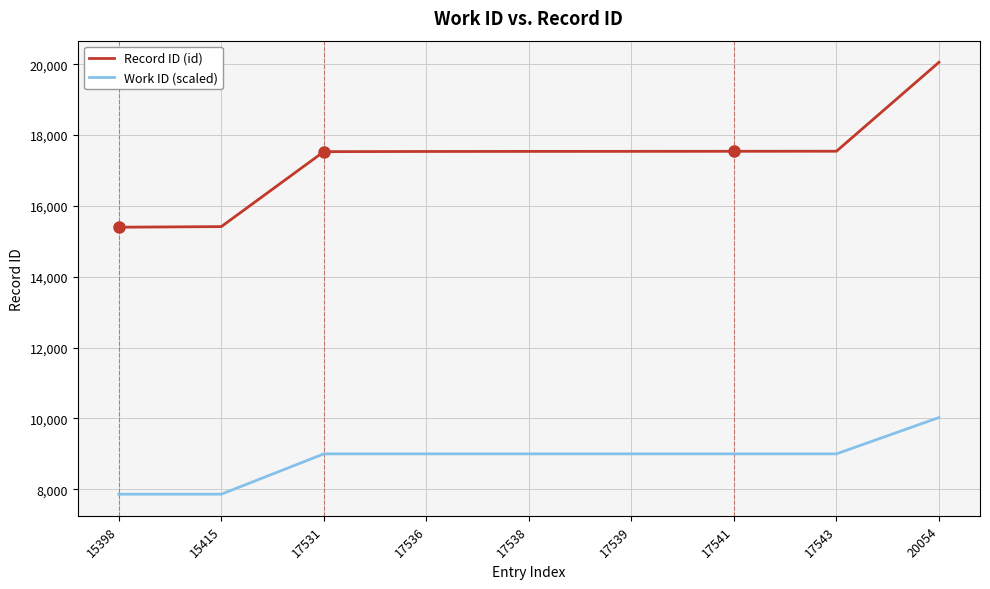

List the series in order of their overall mean, highest first.

Record ID (id), Work ID (scaled)